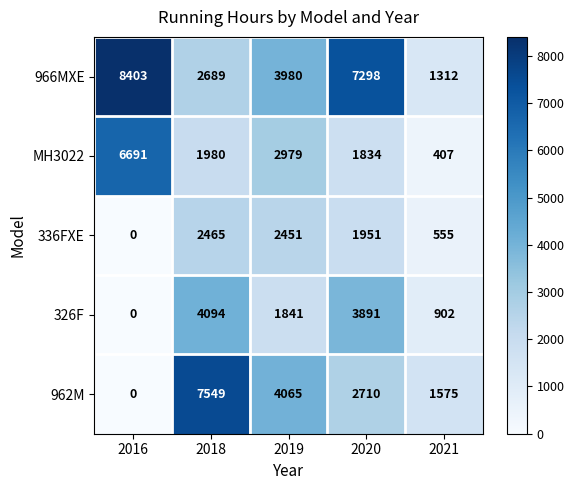

Reading left to right, transcribe all the data shown in this chart.

966MXE: 8403	2689	3980	7298	1312
MH3022: 6691	1980	2979	1834	407
336FXE: 0	2465	2451	1951	555
326F: 0	4094	1841	3891	902
962M: 0	7549	4065	2710	1575